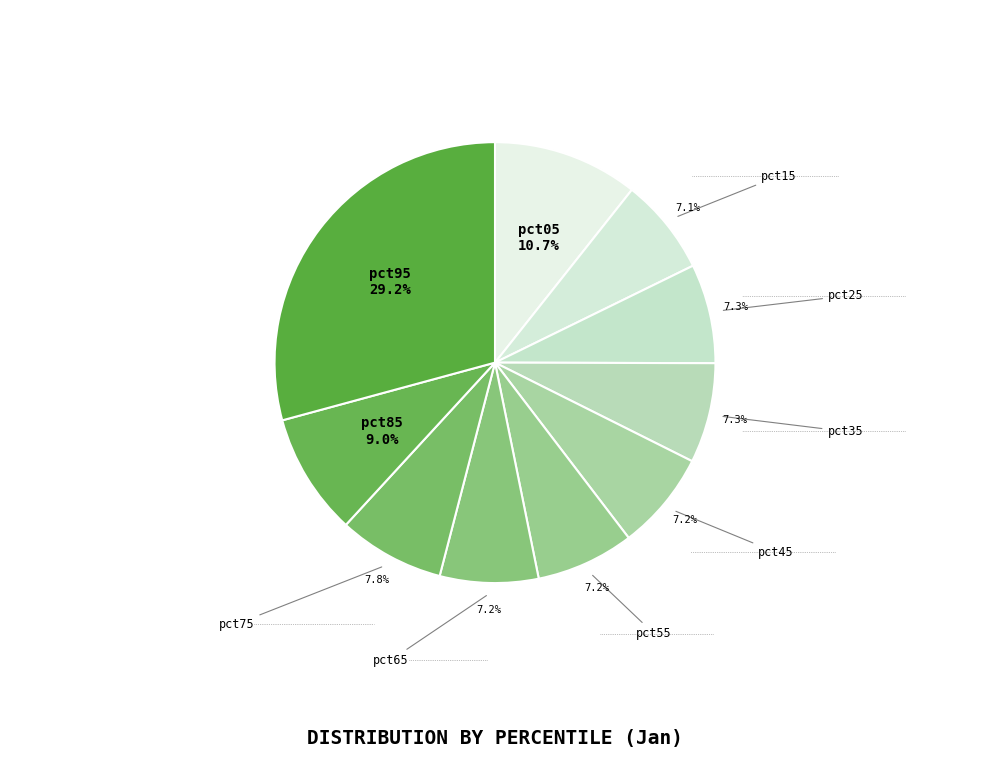

Which category has the smallest portion of the pie?

pct15